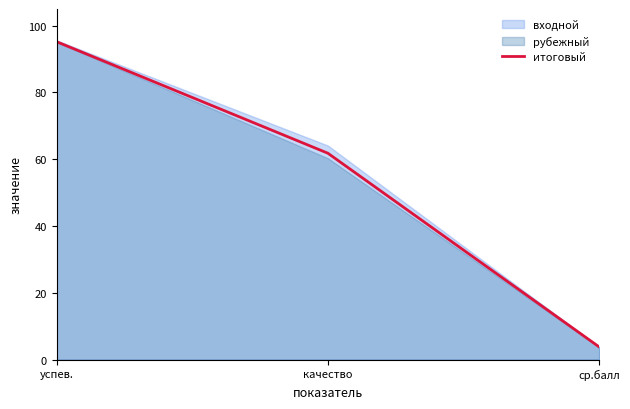

How many values are below 61?

1